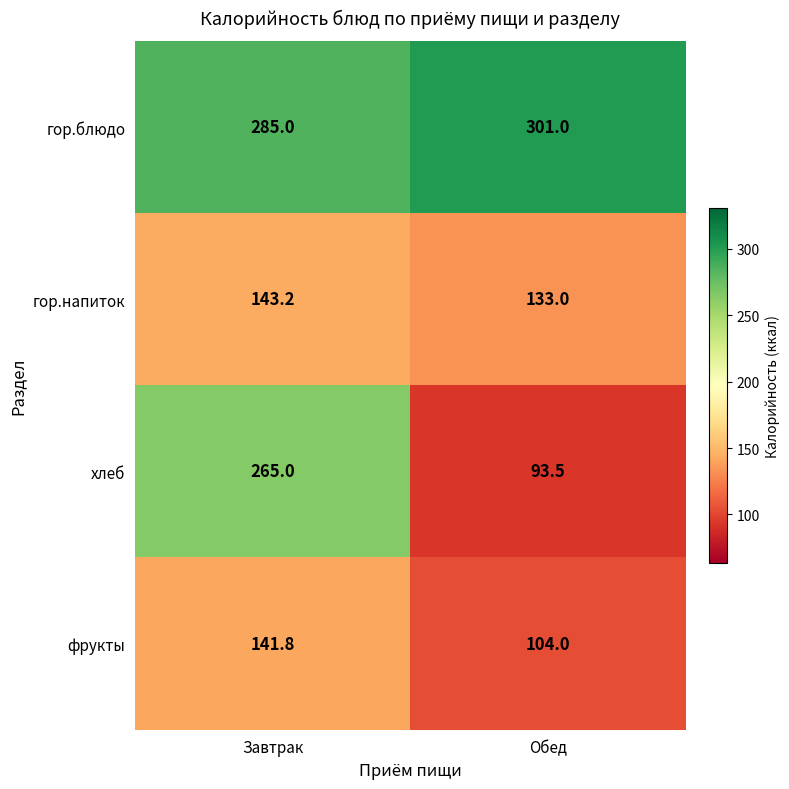

How many data points does each series have?

2